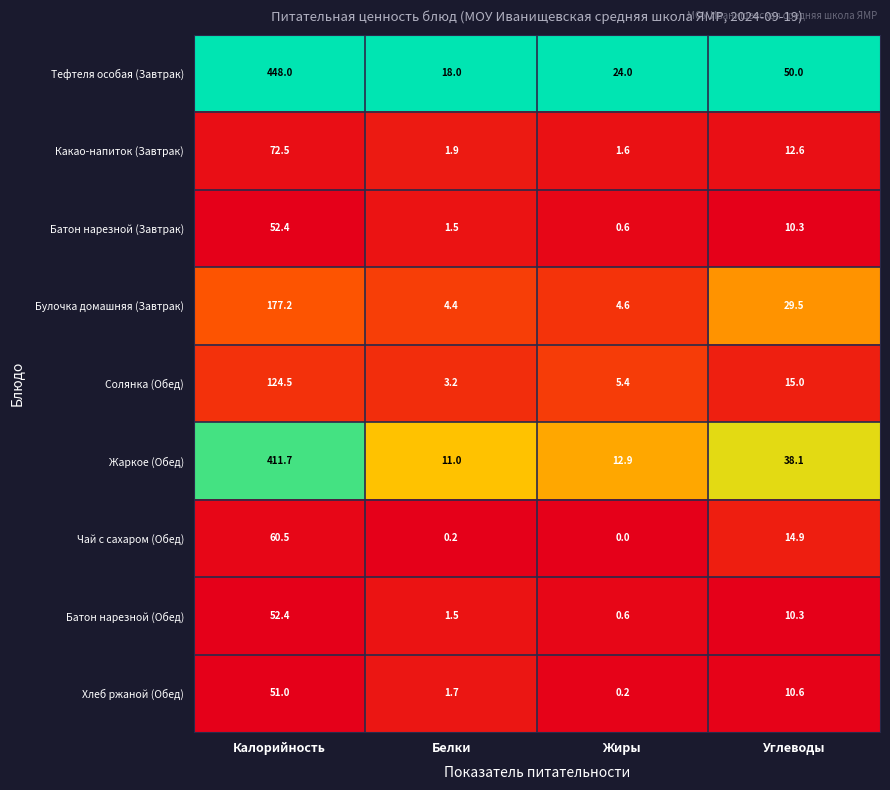

At which category is the sum across all series the highest?

Калорийность